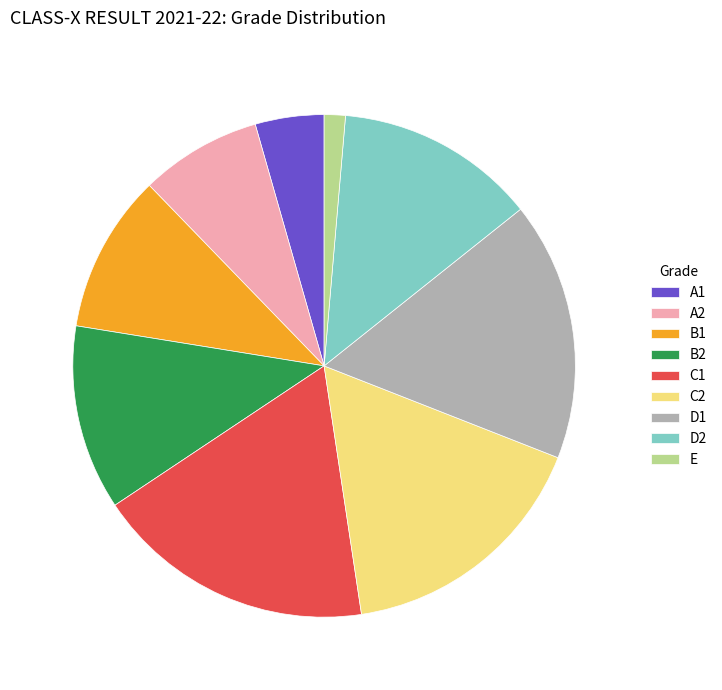

Count the number of slices in the pie.

9